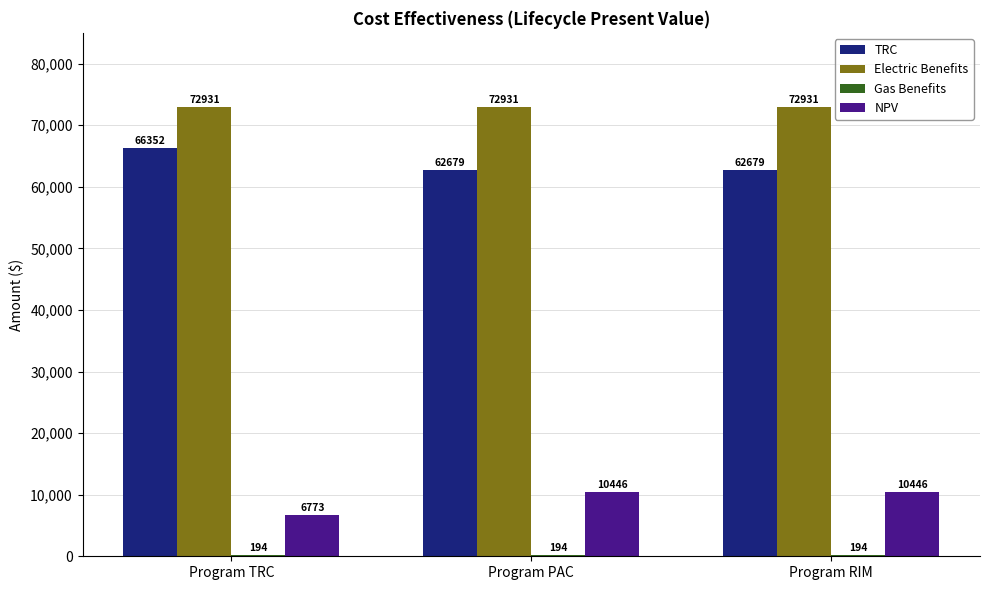

What is the total value across all series at Program TRC?

146251.9